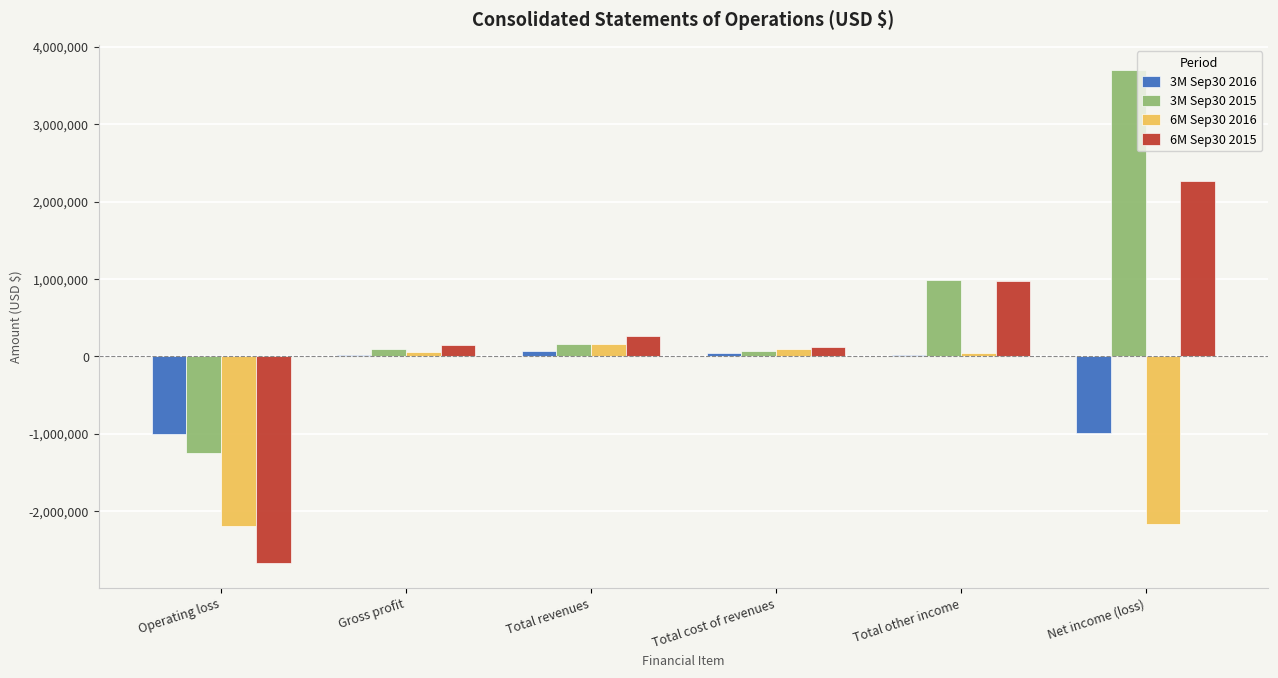

Which label corresponds to the largest value in the chart?

Net income (loss)